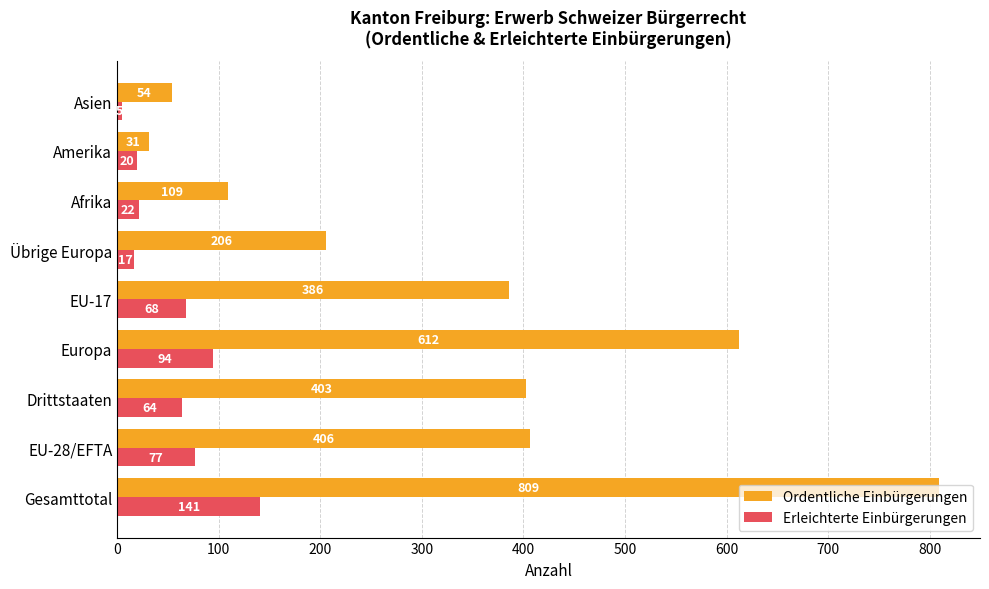

What is the total value across all series at Asien?

59